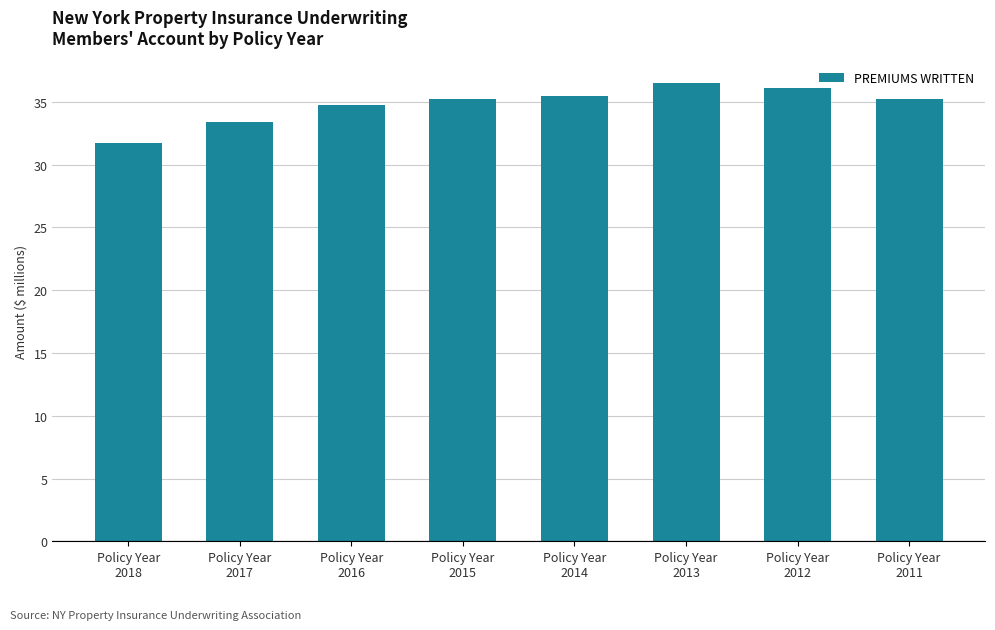

What is the change in value from Policy Year
2017 to Policy Year
2013?

+3.1